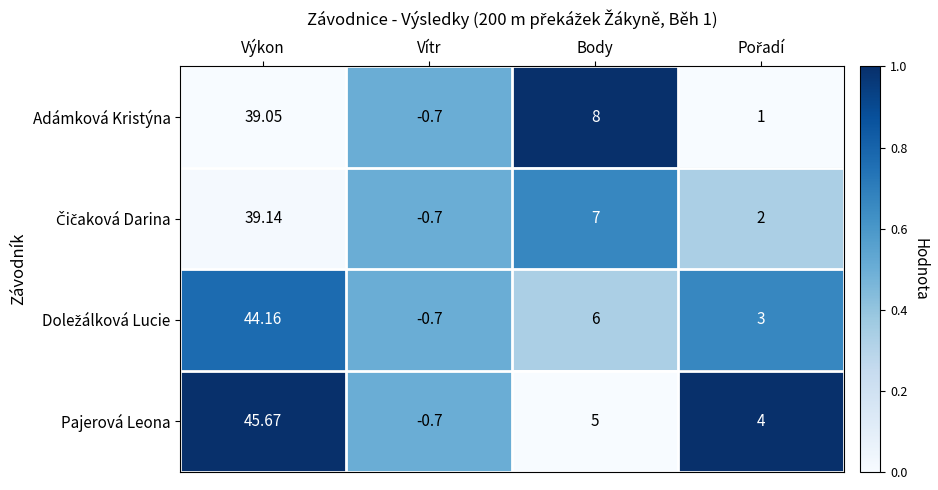

At which category is the sum across all series the highest?

Výkon